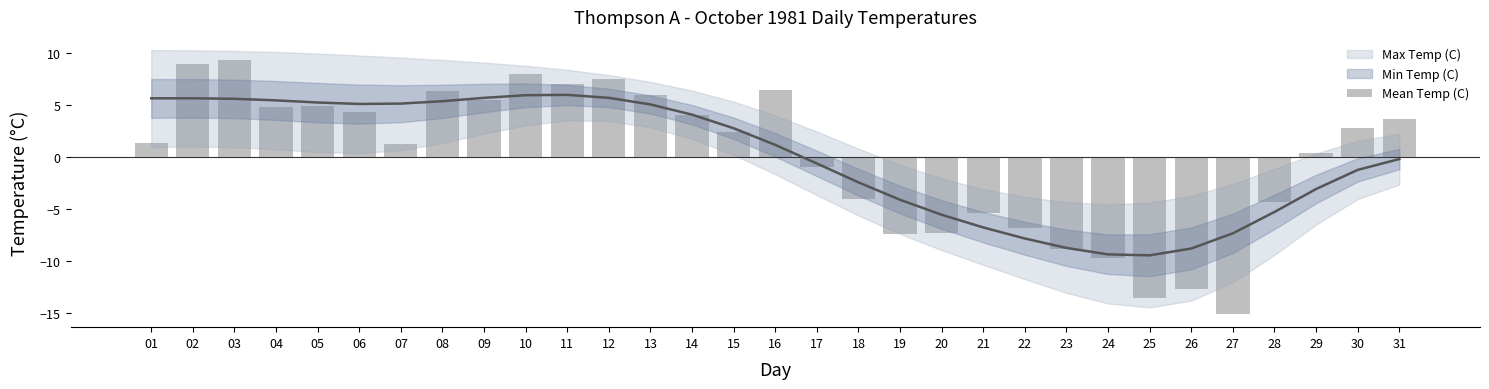

What is the value of the 18th bar from the left?

-4.0